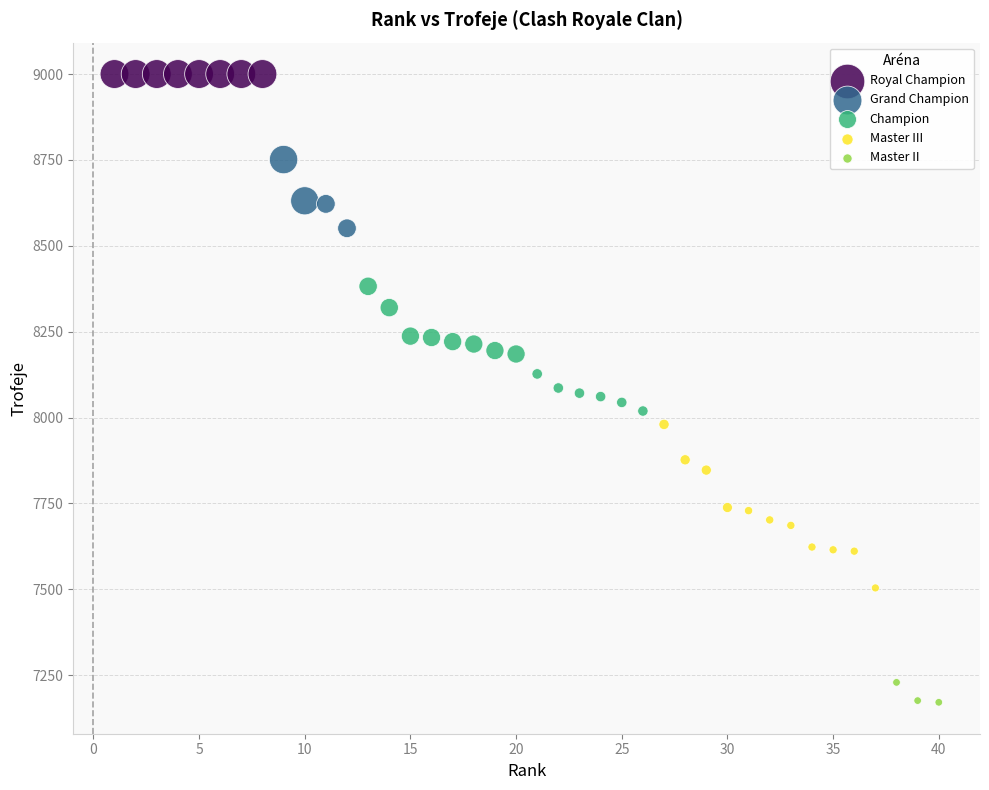

Which series reaches the minimum Y coordinate?

Master II